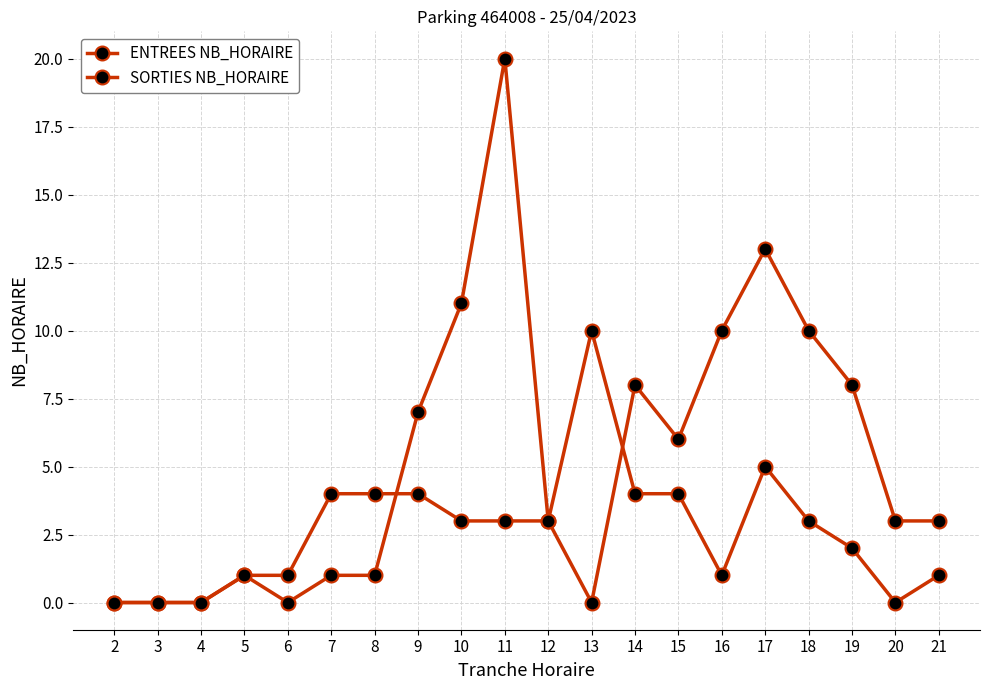

True or false: SORTIES NB_HORAIRE has a value of 23 at 17.

False